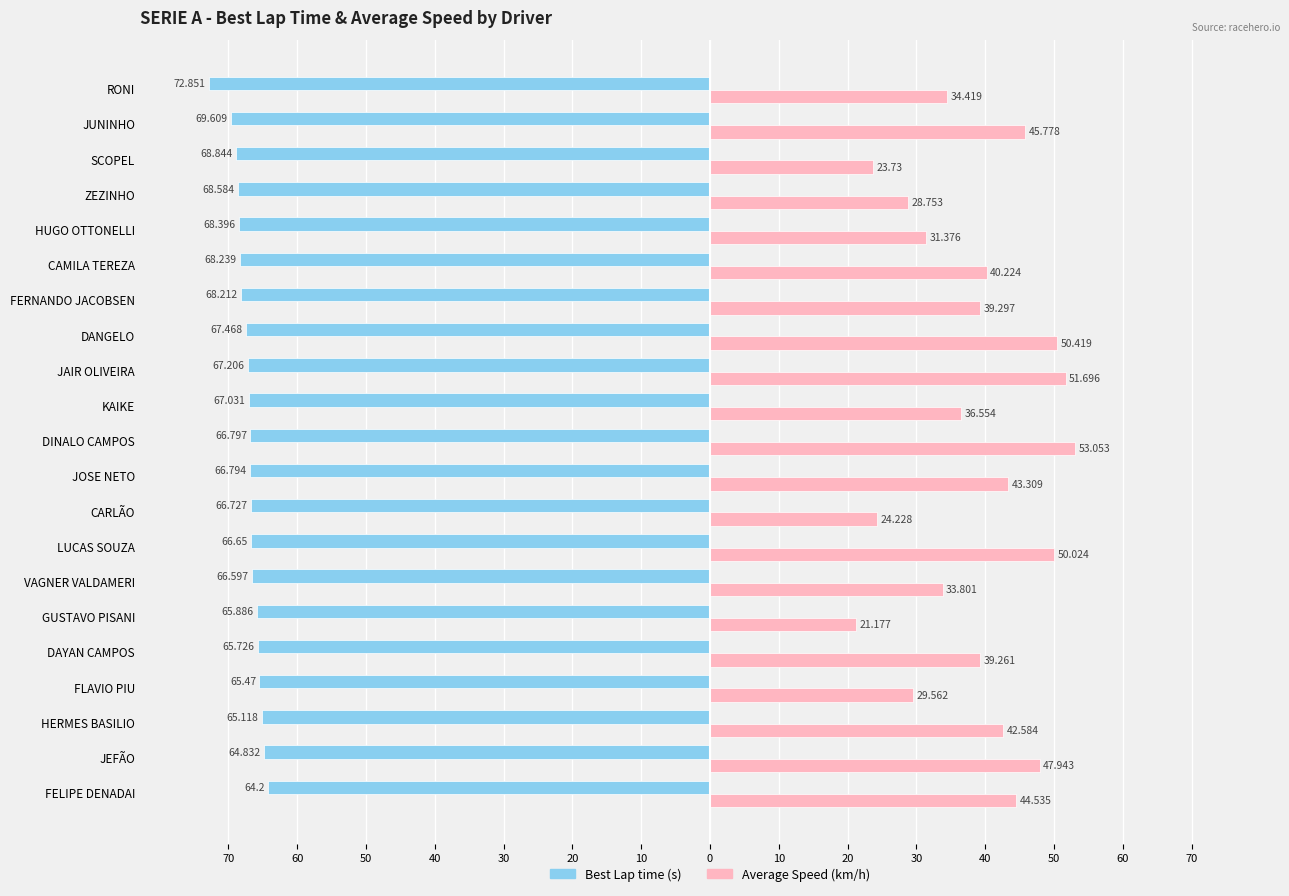

How many bars are there in total?

42